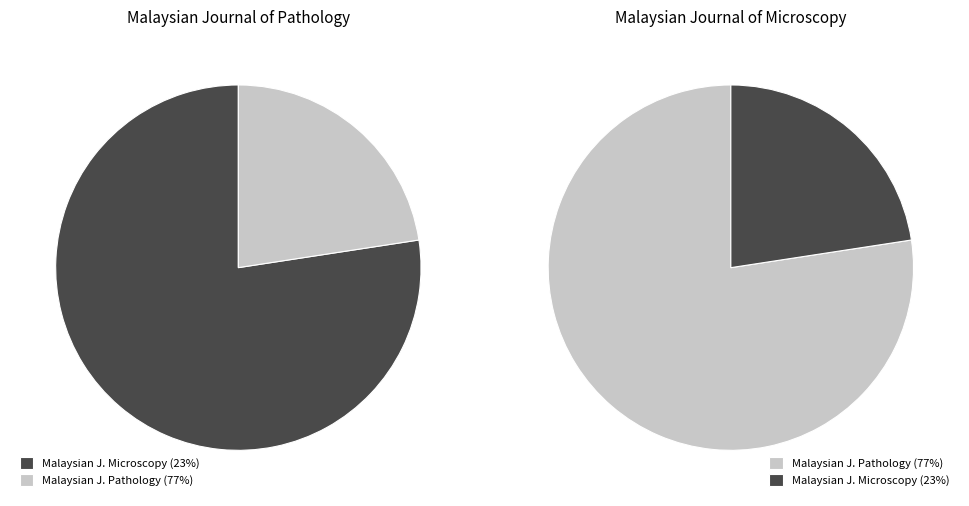

To the nearest percent, what is the average slice percentage?

50%